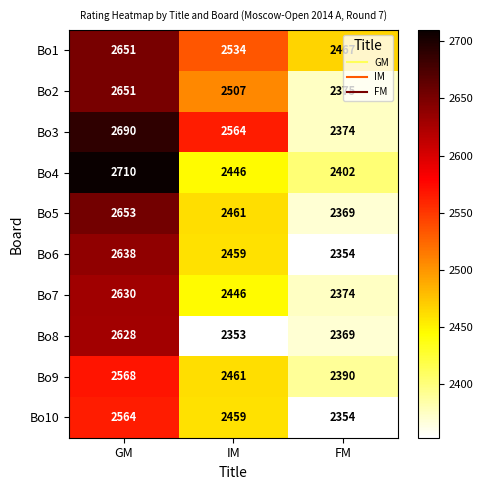

Which category has the lowest value across all series?

IM